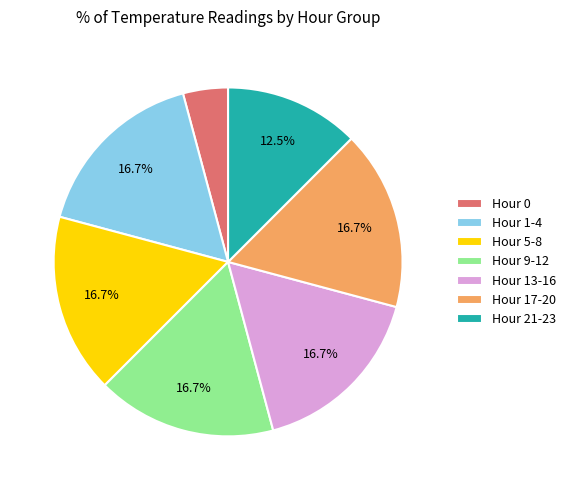

Which category has the smallest portion of the pie?

Hour 0